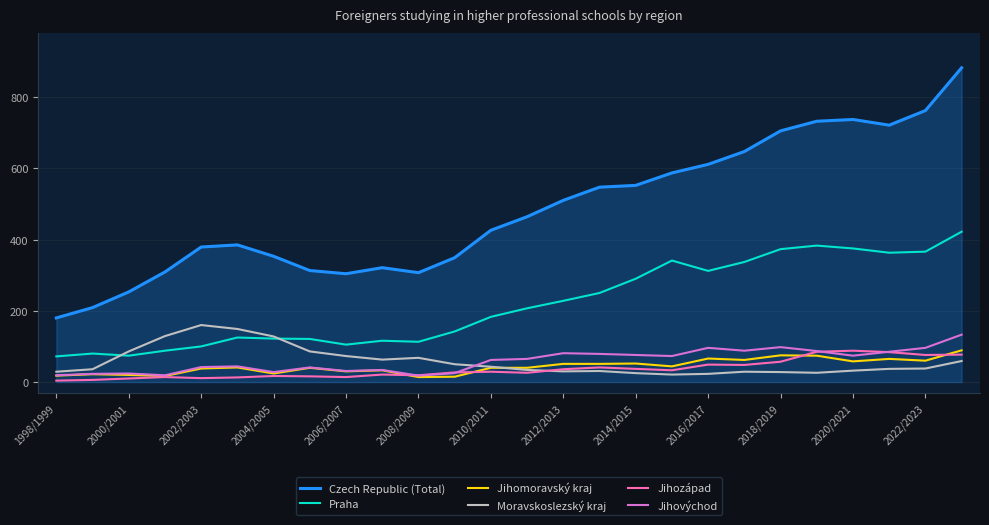

What is the greatest value displayed?

882